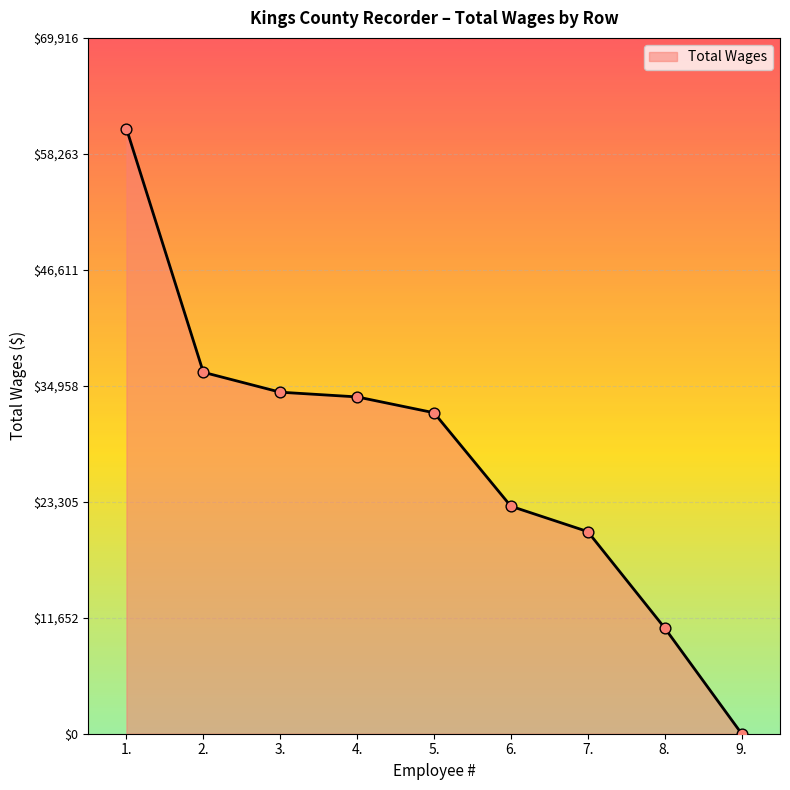

Approximately how many times larger is the value at 8. compared to 9.?

759.5